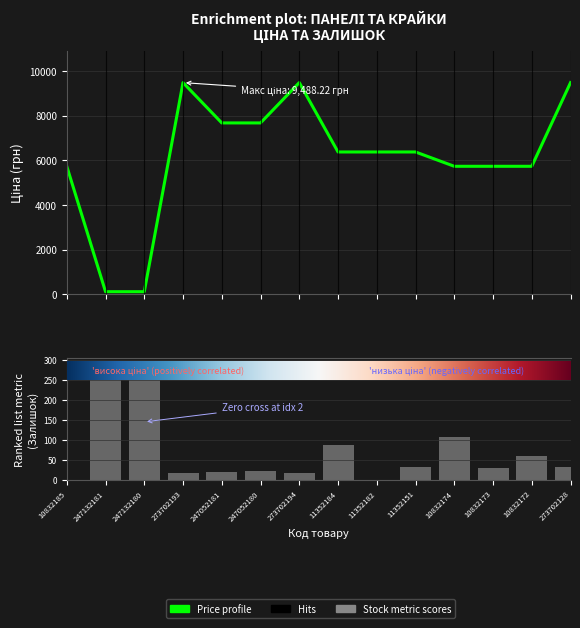

Does the chart contain any negative values?

No